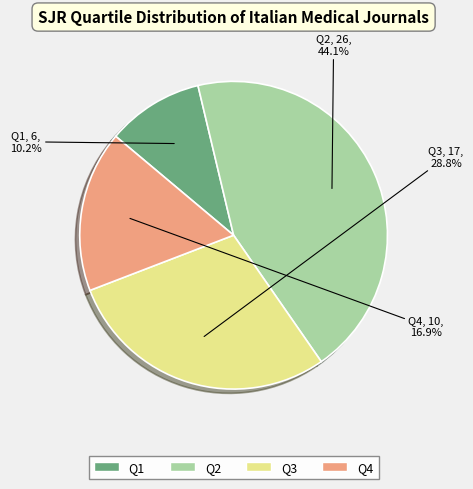

To the nearest percent, what is the combined percentage of Q1 and Q3?

39%